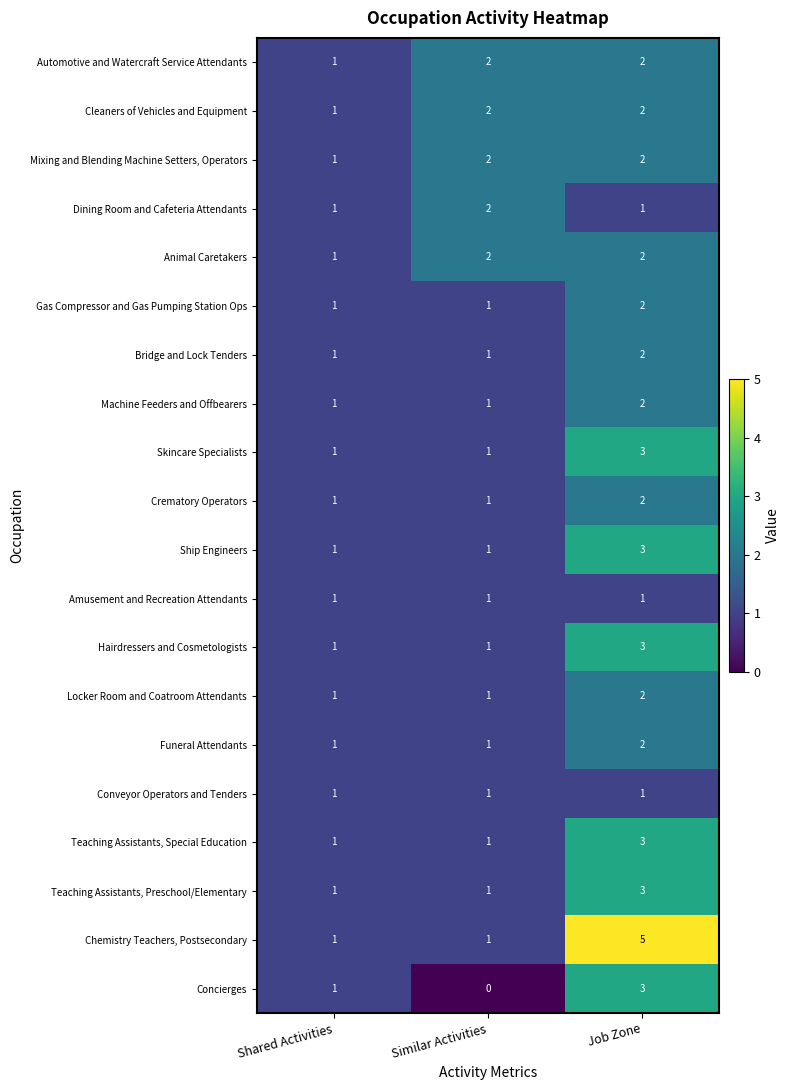

What is the difference between the highest and lowest values at Job Zone?

4